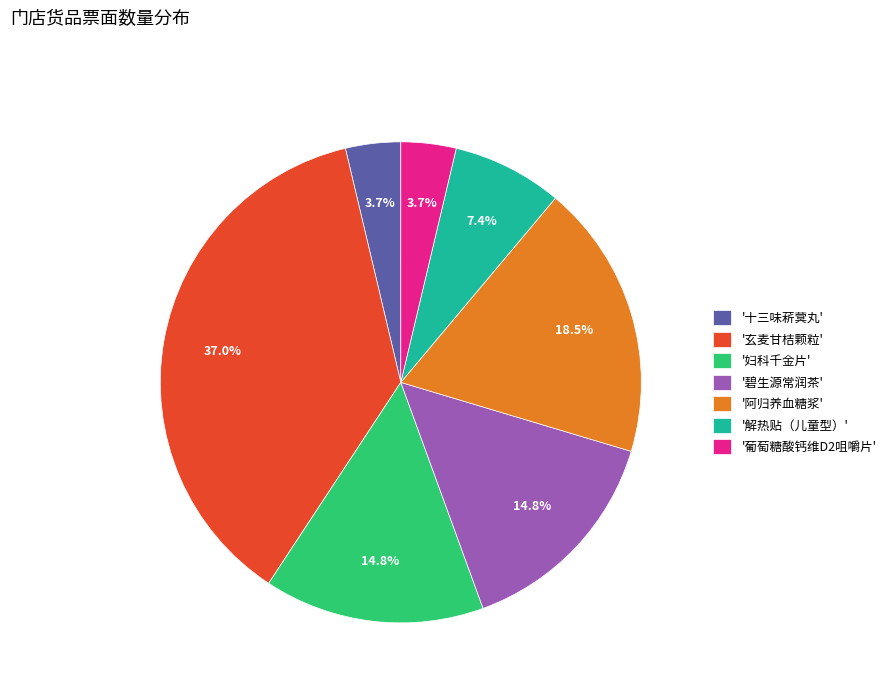

What percentage is NOT represented by '葡萄糖酸钙维D2咀嚼片'?

96.3%